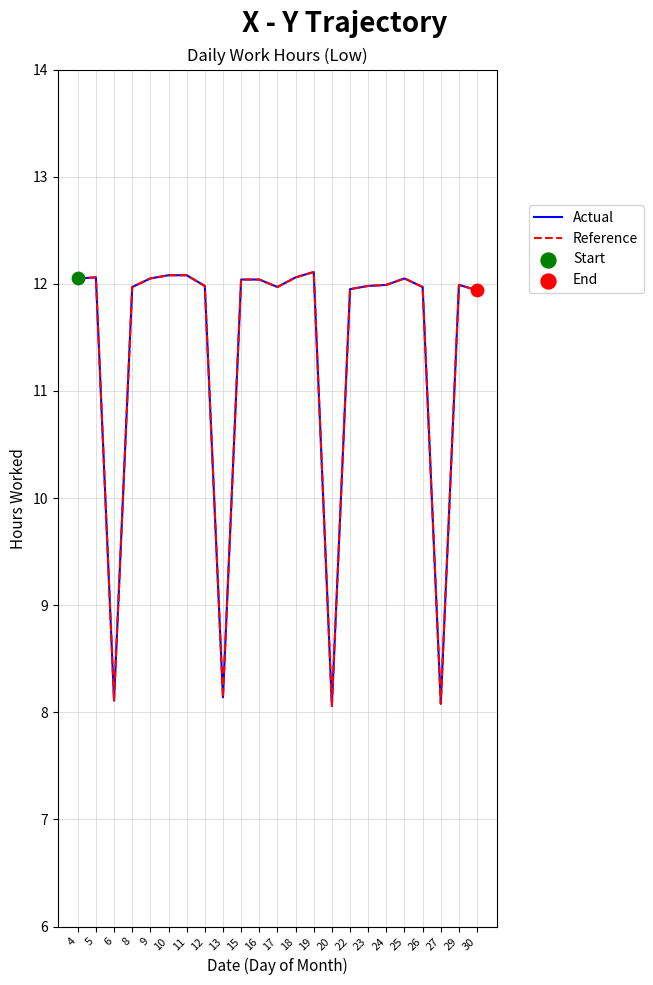

Is the value of Actual at 4 greater than the value of Reference at 29?

Yes